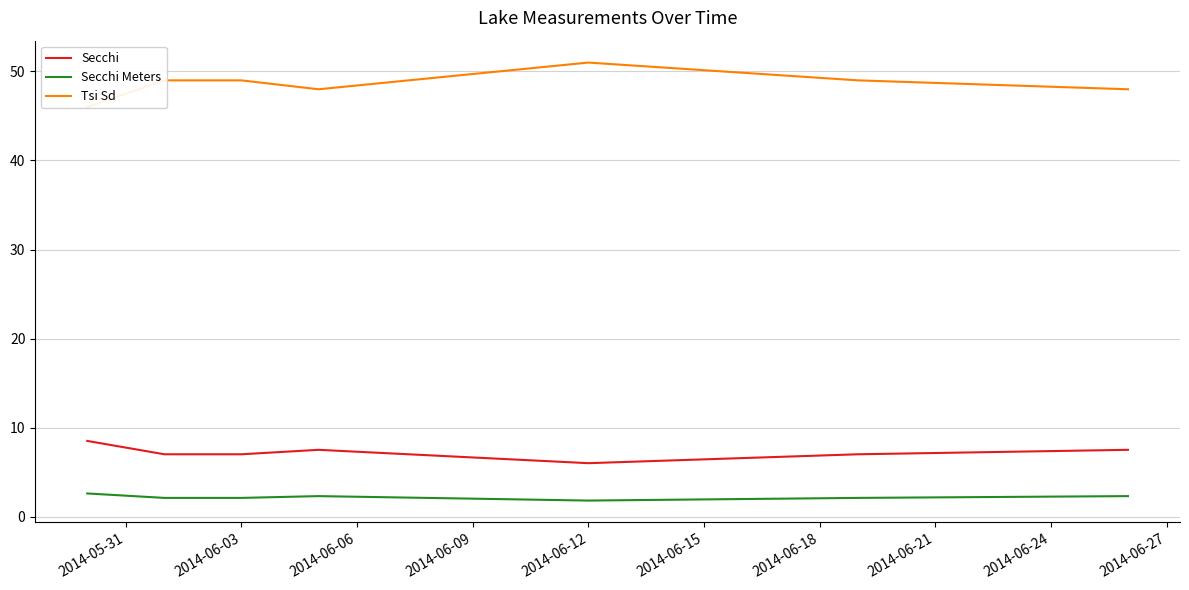

True or false: Secchi Meters and Tsi Sd intersect in this chart.

False